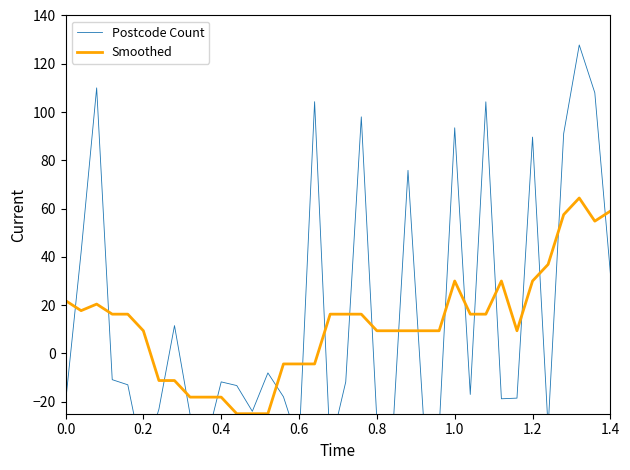

Reading left to right, what are all the values shown in this chart?

Postcode Count: -20.4	41.9	110.0	-10.9	-13.0	-44.5	-23.1	11.5	-25.3	-37.8	-11.8	-13.3	-24.0	-8.1	-18.0	-37.9	104.3	-39.4	-11.8	98.0	-27.8	-35.2	75.8	-27.3	-31.4	93.5	-17.0	104.2	-18.8	-18.5	89.6	-31.1	91.1	127.8	108.0	33.2
Smoothed: 21.9	17.7	20.4	16.2	16.2	9.4	-11.2	-11.2	-18.1	-18.1	-18.1	-25.0	-25.0	-25.0	-4.4	-4.4	-4.4	16.2	16.2	16.2	9.4	9.4	9.4	9.4	9.4	30.0	16.2	16.2	30.0	9.4	30.0	36.9	57.5	64.4	54.8	59.0